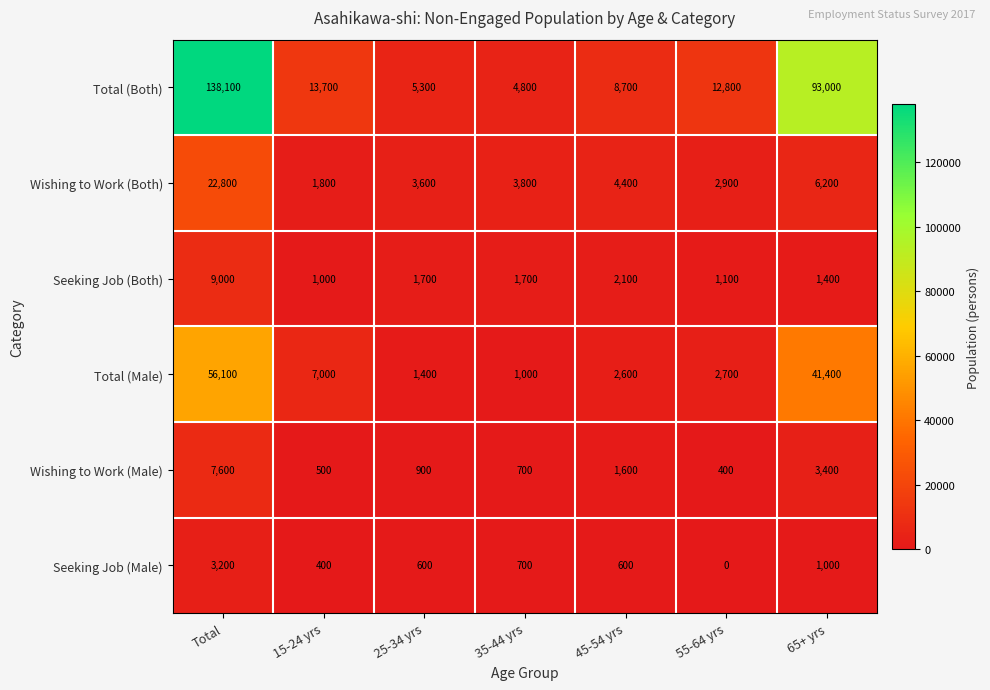

What is the total value across all series at 45-54 yrs?

20000